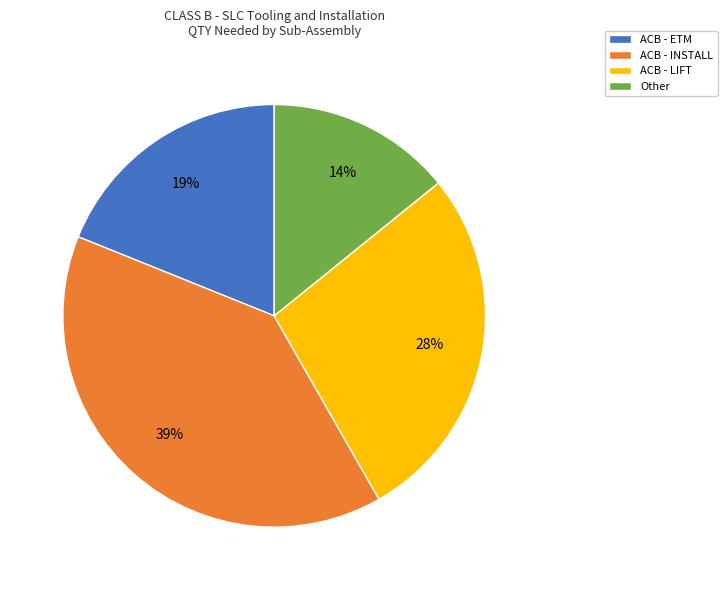

What is the largest slice in the pie chart?

ACB - INSTALL